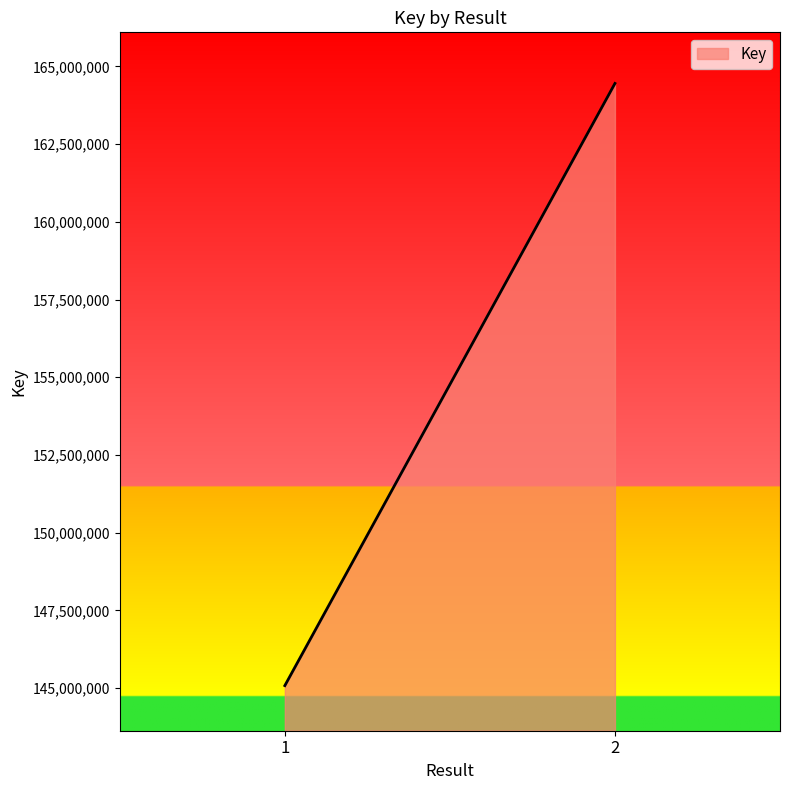

What is the average value?

154764166